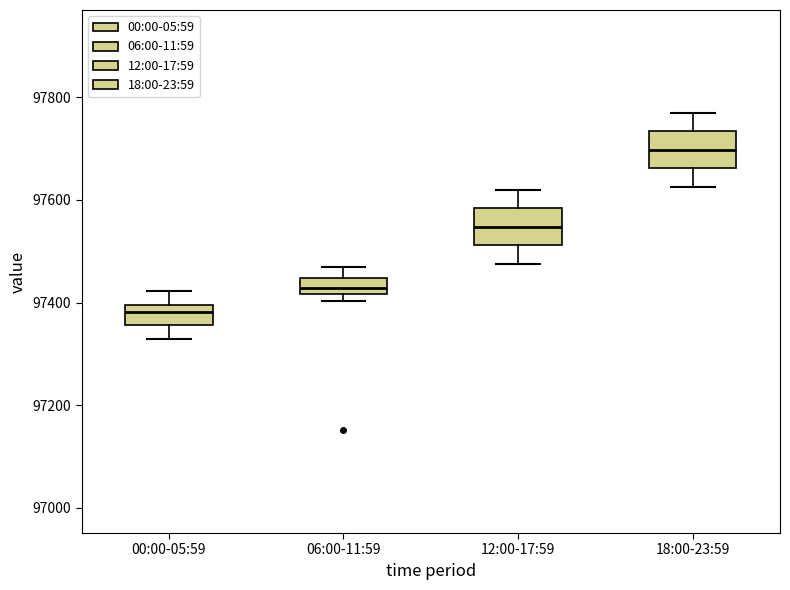

Reading left to right, read every box against the y-axis: the position of its median line, the range the box covers, and the ends of its whiskers. The values are not printed on the chart, so give them approximately, as read against the axis.

00:00-05:59: median 97380, box 97360 to 97400, whiskers 97320 to 97420
06:00-11:59: median 97420 (inside the box), box 97420 to 97440, whiskers 97400 to 97480
12:00-17:59: median 97540, box 97520 to 97580, whiskers 97480 to 97620
18:00-23:59: median 97700, box 97660 to 97740, whiskers 97620 to 97780